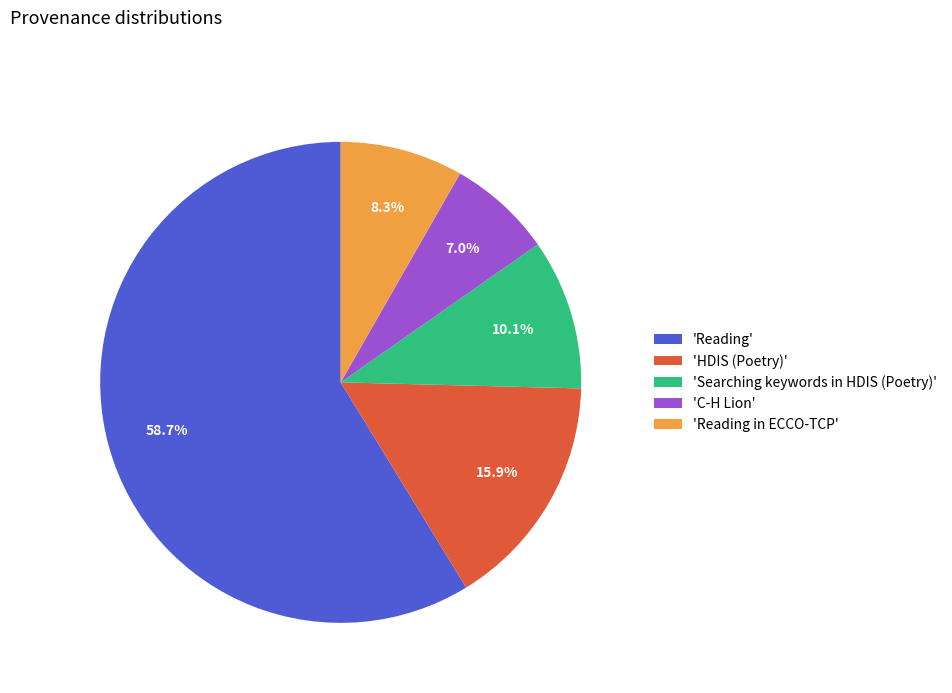

Which has a higher value, 'HDIS (Poetry)' or 'C-H Lion'?

'HDIS (Poetry)'